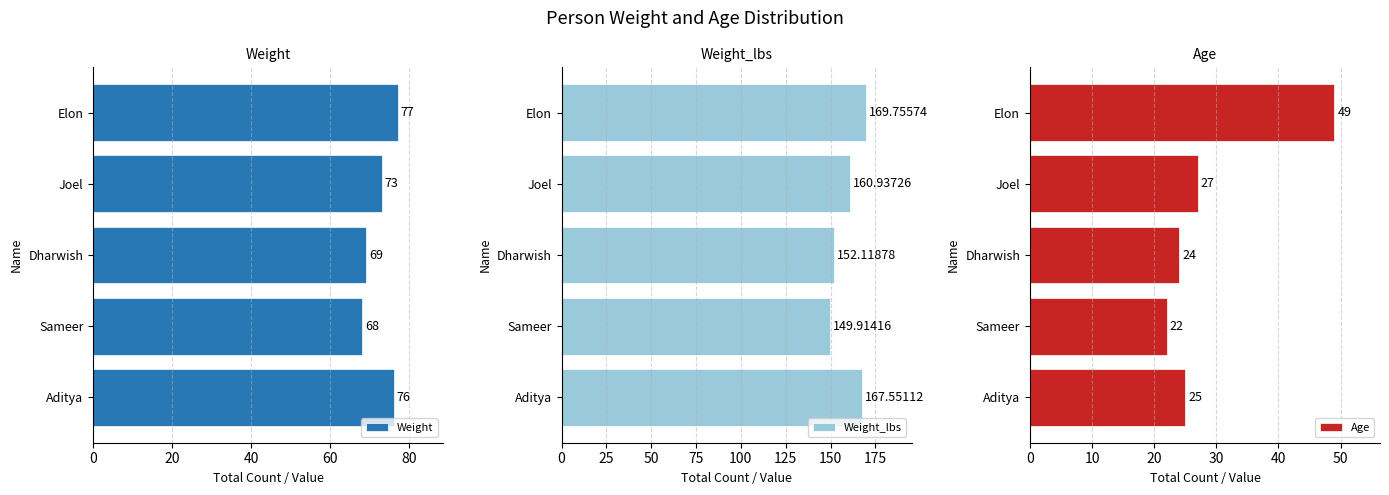

What is the maximum value for Weight_lbs?

169.8